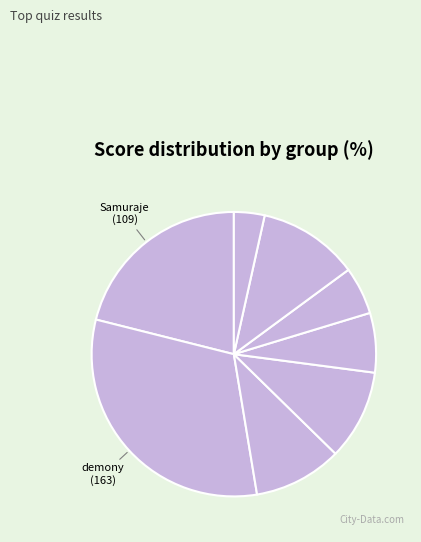

Count the number of slices in the pie.

8